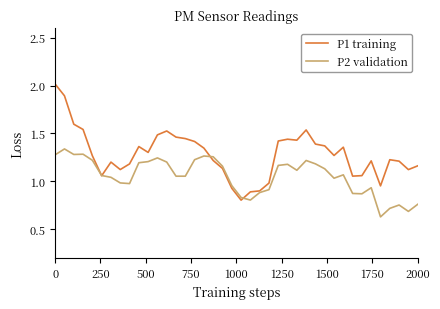

Which series has the largest total across all categories?

P1 training